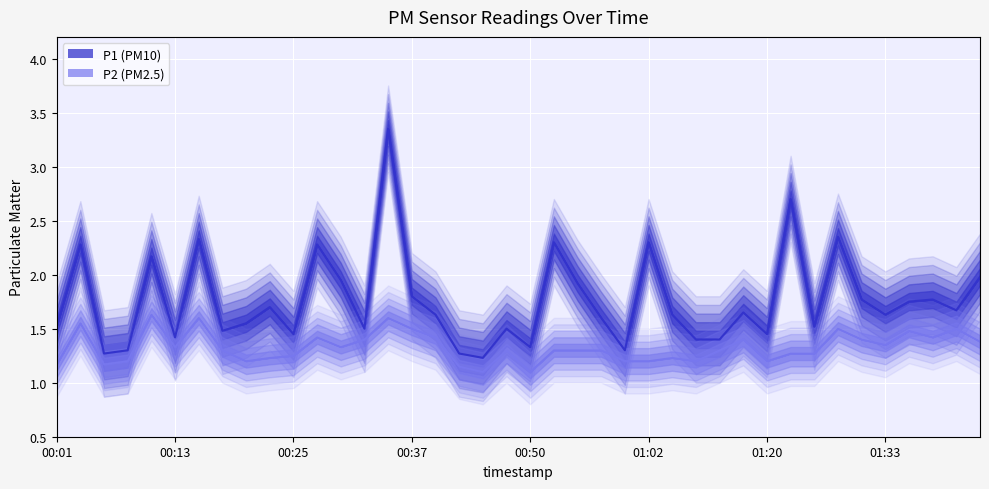

What are all the series names shown in the legend?

P1, P2